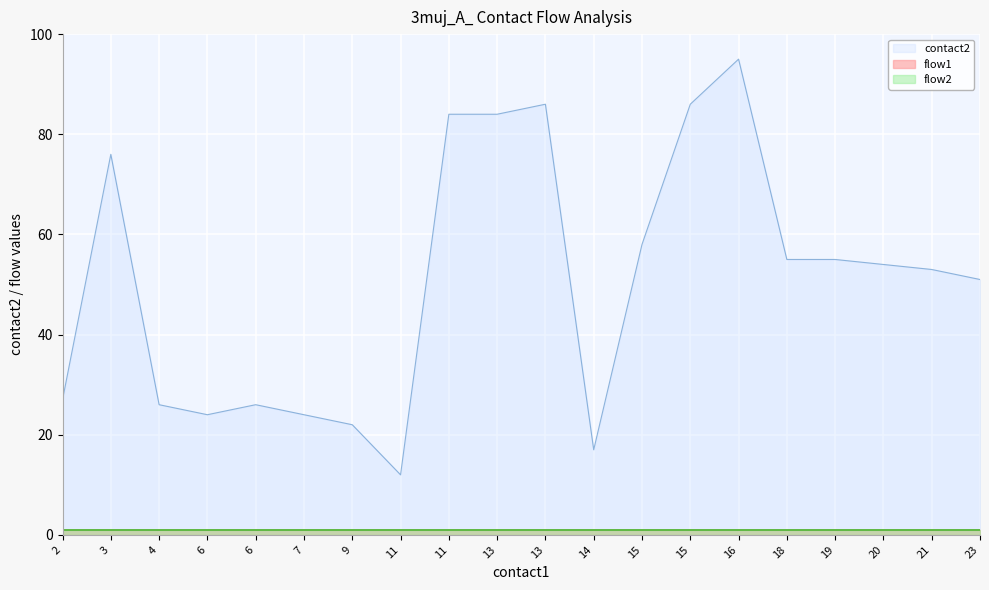

True or false: flow2 and contact2 cross at least once.

False